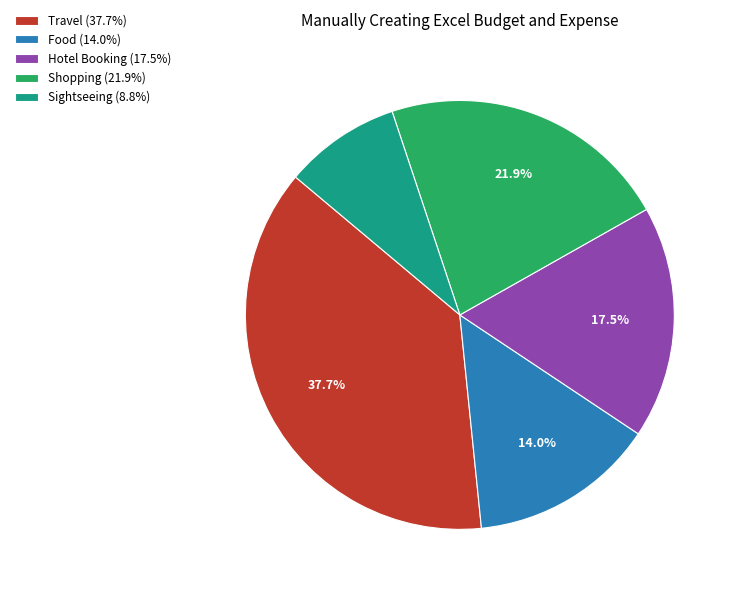

What is the ratio of the value at Hotel Booking (17.5%) to the value at Travel (37.7%)?

0.5